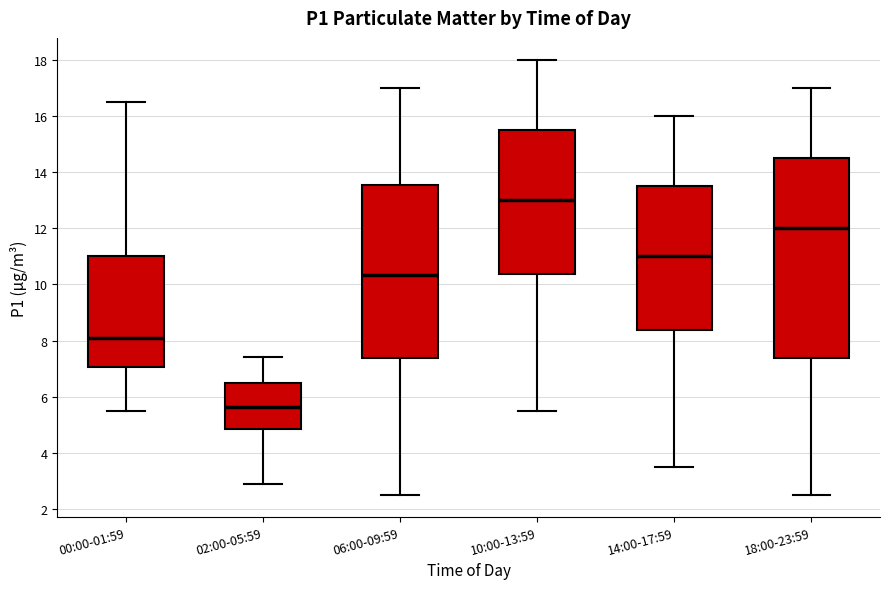

Which box is the tallest, from its lower edge to its upper edge?

18:00-23:59